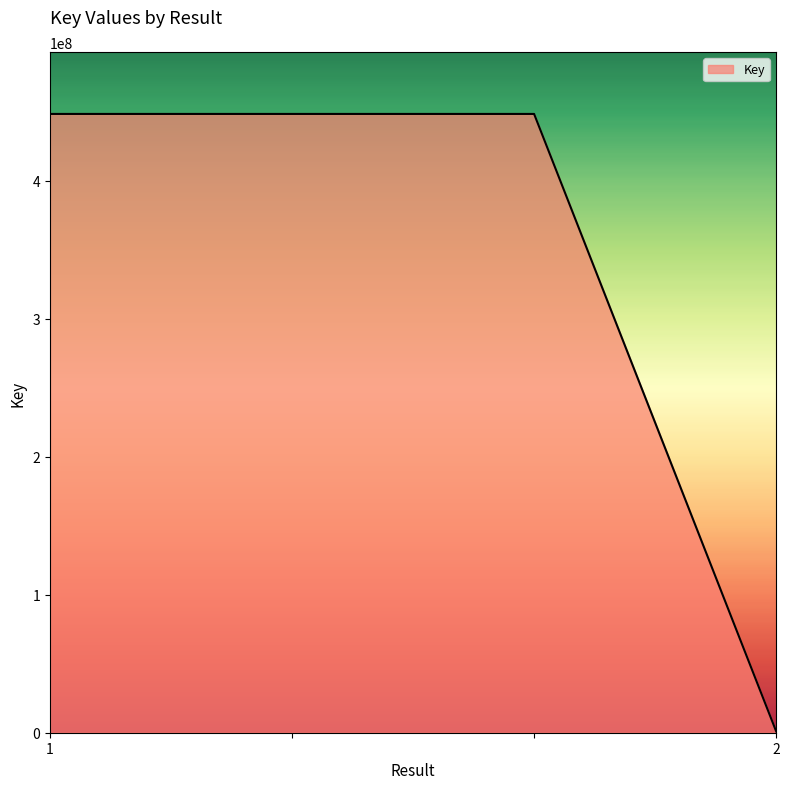

True or false: the data has more than 1 interior local peaks.

False